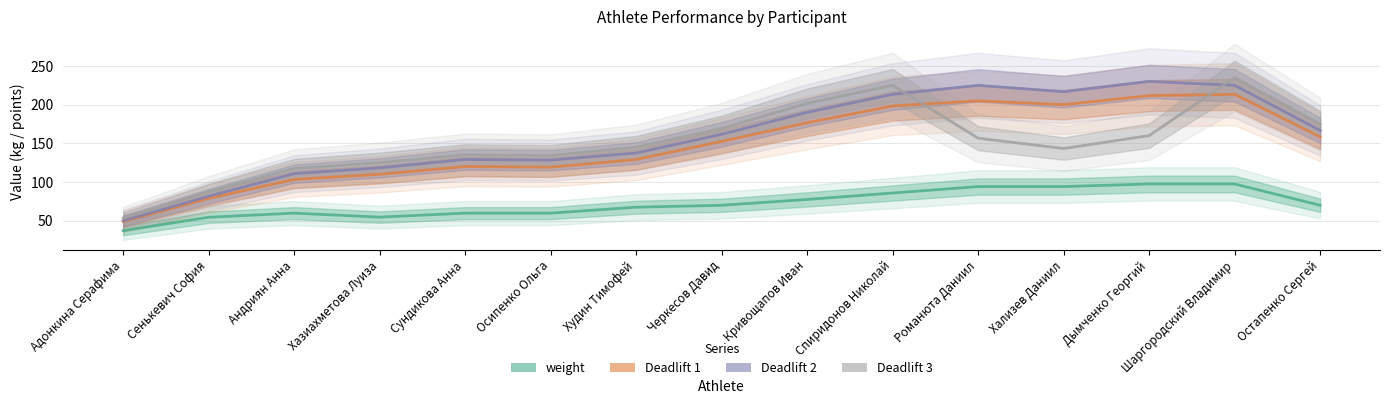

Reading right to left, what are all the values shown in this chart?

weight: Остапенко Сергей=70.0	Шаргородский Владимир=97.5	Дымченко Георгий=97.5	Хализев Даниил=94.2	Романюта Даниил=94.2	Спиридонов Николай=85.8	Кривощапов Иван=77.5	Черкесов Давид=70.0	Худин Тимофей=67.5	Осипенко Ольга=59.8	Сундикова Анна=59.8	Хазиахметова Луиза=54.7	Андриян Анна=59.8	Сенькевич София=54.5	Адонкина Серафима=37.2
Deadlift 1: Остапенко Сергей=158.3	Шаргородский Владимир=213.3	Дымченко Георгий=211.7	Хализев Даниил=200.0	Романюта Даниил=205.0	Спиридонов Николай=198.3	Кривощапов Иван=176.7	Черкесов Давид=152.5	Худин Тимофей=129.2	Осипенко Ольга=119.2	Сундикова Анна=120.0	Хазиахметова Луиза=110.0	Андриян Анна=103.3	Сенькевич София=79.0	Адонкина Серафима=49.0
Deadlift 2: Остапенко Сергей=166.7	Шаргородский Владимир=225.0	Дымченко Георгий=230.0	Хализев Даниил=216.7	Романюта Даниил=225.0	Спиридонов Николай=213.3	Кривощапов Иван=190.0	Черкесов Давид=161.7	Худин Тимофей=137.5	Осипенко Ольга=128.3	Сундикова Анна=129.2	Хазиахметова Луиза=118.3	Андриян Анна=110.8	Сенькевич София=81.7	Адонкина Серафима=50.0
Deadlift 3: Остапенко Сергей=175.0	Шаргородский Владимир=235.0	Дымченко Георгий=160.0	Хализев Даниил=143.3	Романюта Даниил=156.7	Спиридонов Николай=225.0	Кривощапов Иван=201.7	Черкесов Давид=169.2	Худин Тимофей=145.0	Осипенко Ольга=134.2	Сундикова Анна=135.0	Хазиахметова Луиза=125.0	Андриян Анна=117.5	Сенькевич София=87.5	Адонкина Серафима=53.3